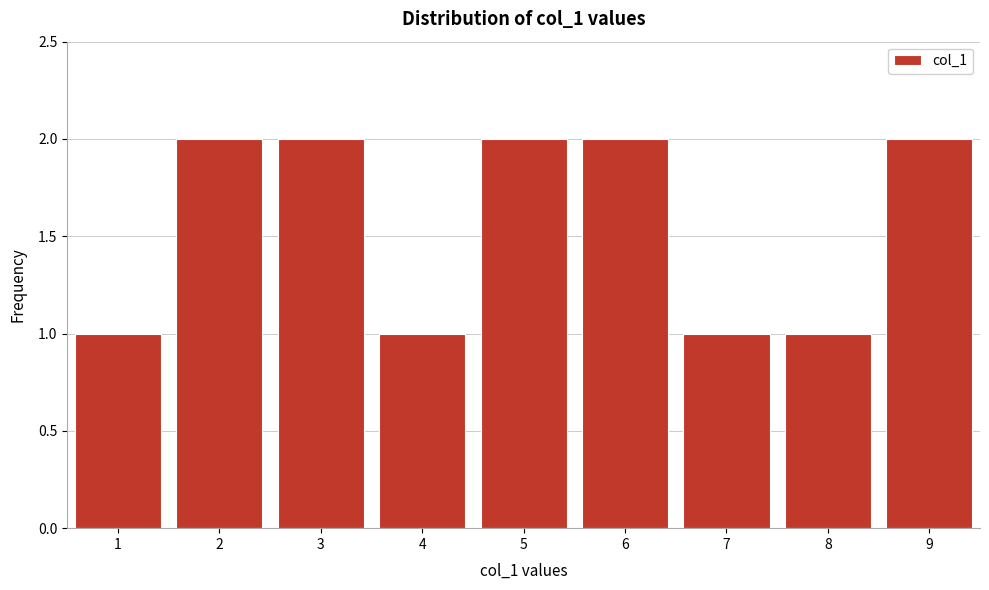

Reading left to right, transcribe this chart: for each bar, give the range it covers on the x-axis and its height. The values are not printed on the chart, so give them approximately, as read against the axis.

0.5 to 1.5: 1
1.5 to 2.5: 2
2.5 to 3.5: 2
3.5 to 4.5: 1
4.5 to 5.5: 2
5.5 to 6.5: 2
6.5 to 7.5: 1
7.5 to 8.5: 1
8.5 to 9.5: 2